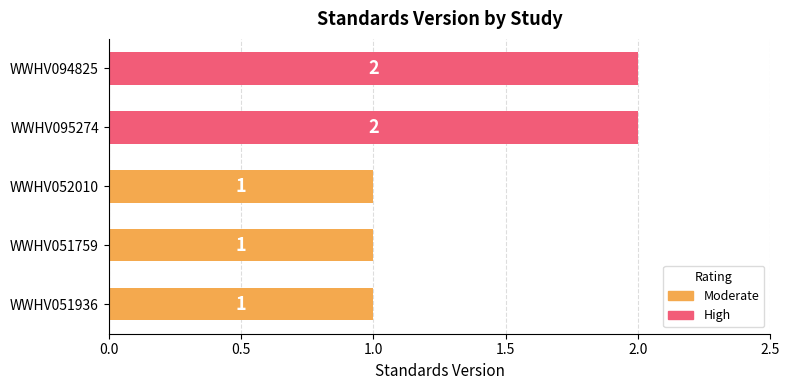

Approximately how many times larger is the value at WWHV094825 compared to WWHV095274?

1.0